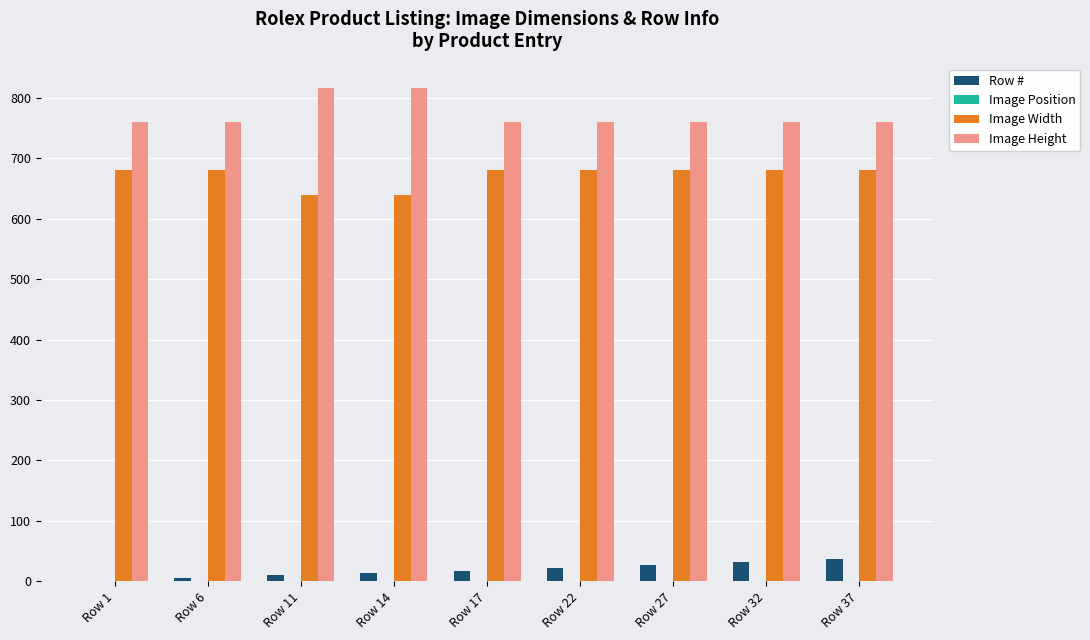

How many values in the Image Height series exceed 760?

2